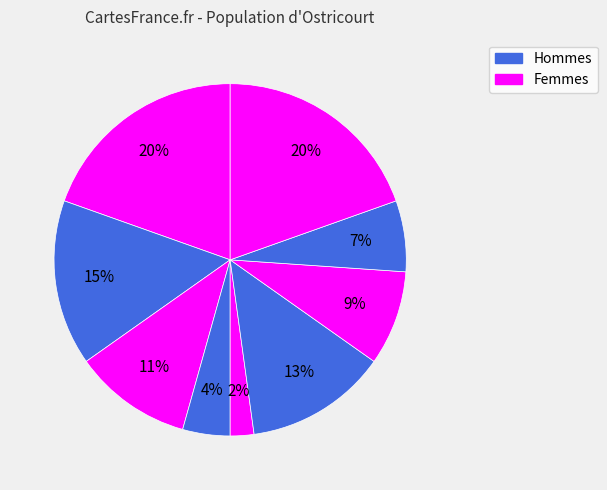

Rank the categories by value from lowest to highest.

2, 5, 8, 6, 7, 1, 9, 4, 3